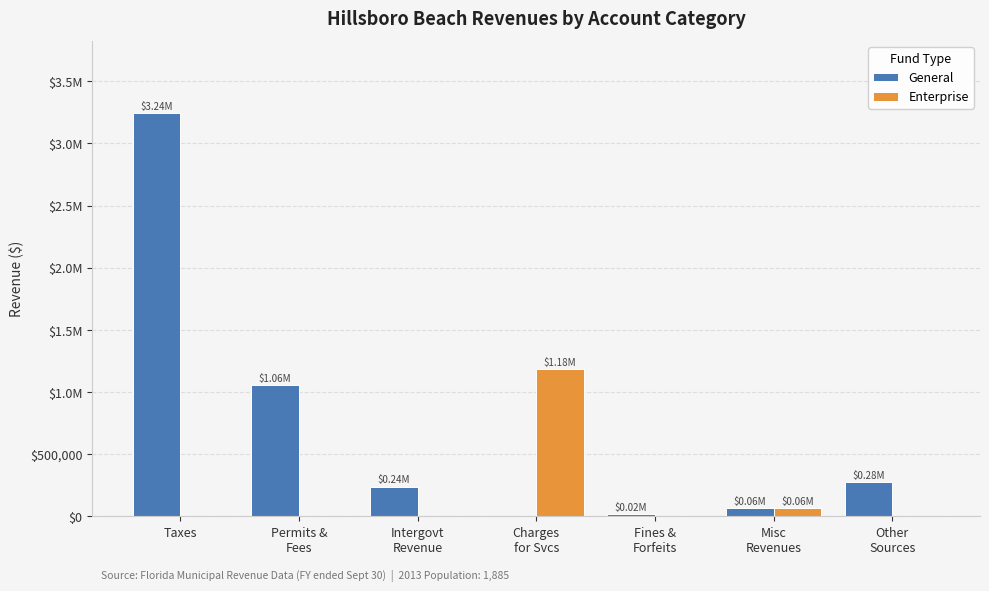

What are all the series names shown in the legend?

General, Enterprise